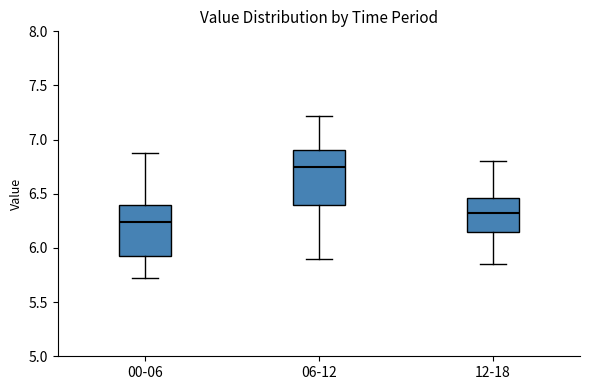

Where does the upper whisker of the box for 12-18 end on the y-axis? The values are not printed on the chart, so give them approximately, as read against the axis.

6.80